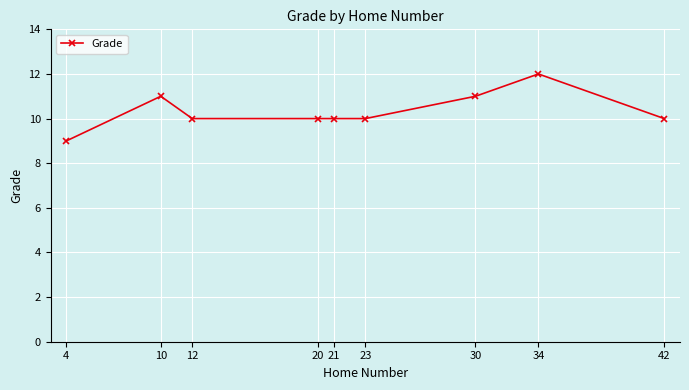

Approximately how many times larger is the value at 12 compared to 23?

1.0